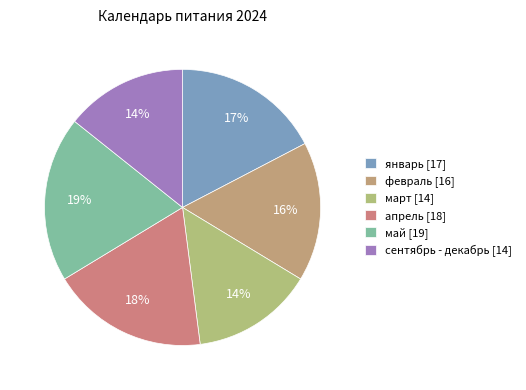

How many segments does this pie chart have?

6